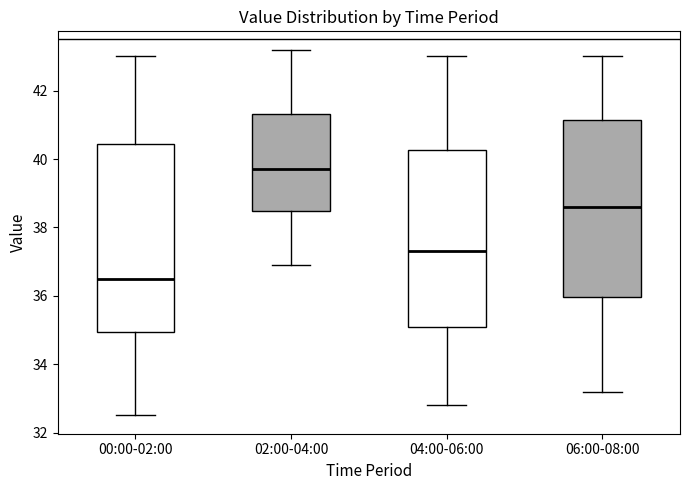

Which box is the tallest, from its lower edge to its upper edge?

00:00-02:00